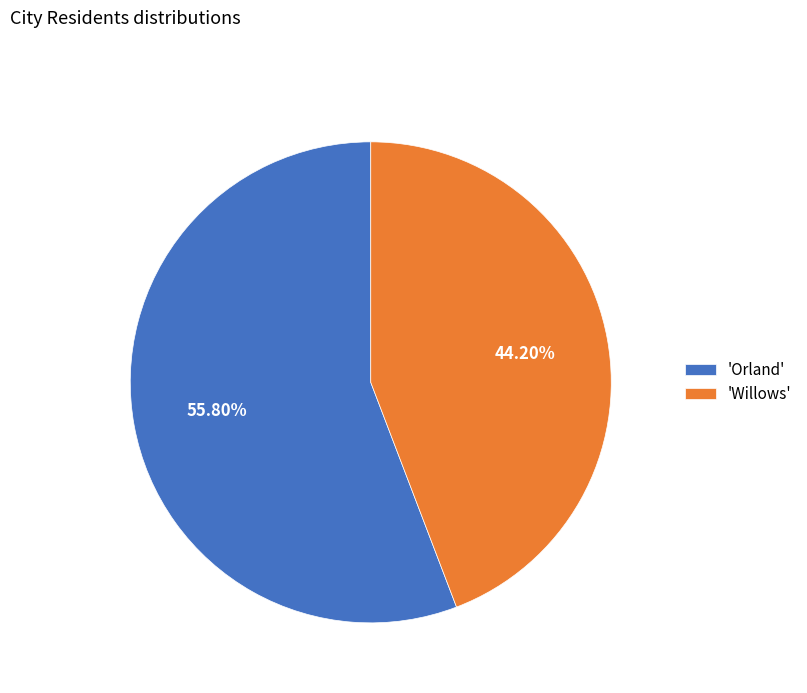

Count the number of slices in the pie.

2